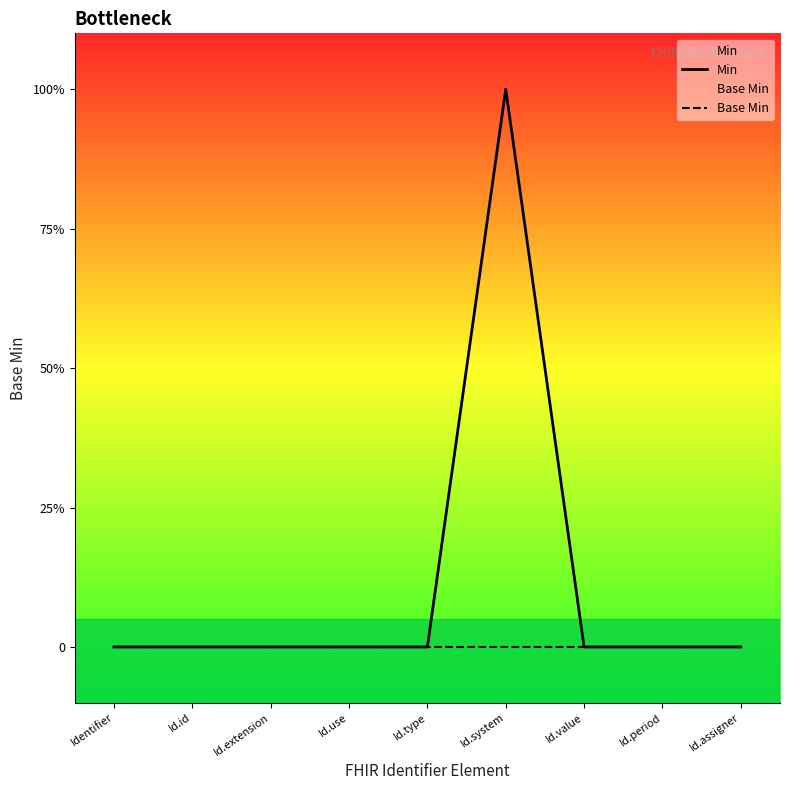

Reading left to right, what are all the values shown in this chart?

Min: Identifier=0	Id.id=0	Id.extension=0	Id.use=0	Id.type=0	Id.system=1	Id.value=0	Id.period=0	Id.assigner=0
Base Min: Identifier=0	Id.id=0	Id.extension=0	Id.use=0	Id.type=0	Id.system=0	Id.value=0	Id.period=0	Id.assigner=0